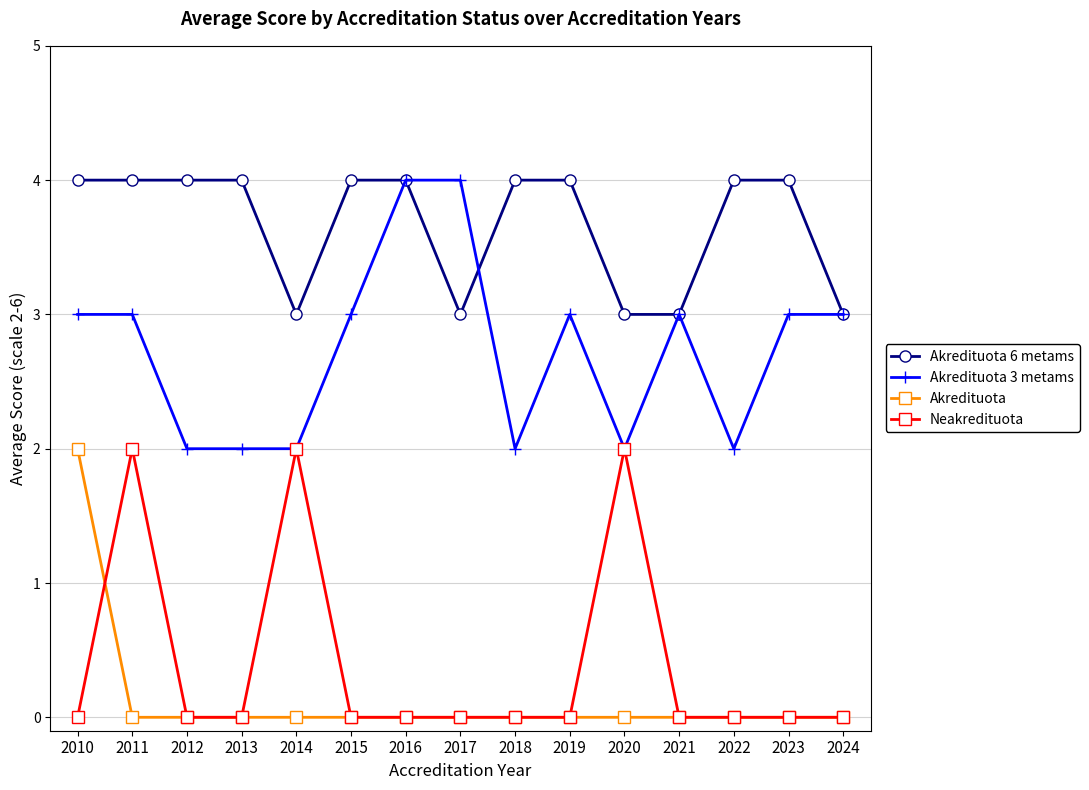

How many distinct data groups are displayed?

4